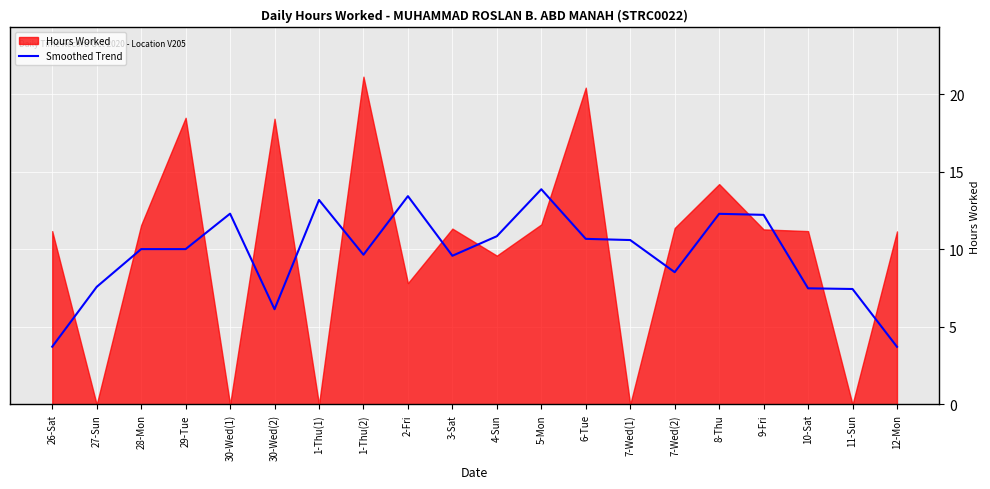

What is the label of the 19th point from the right?

27-Sun